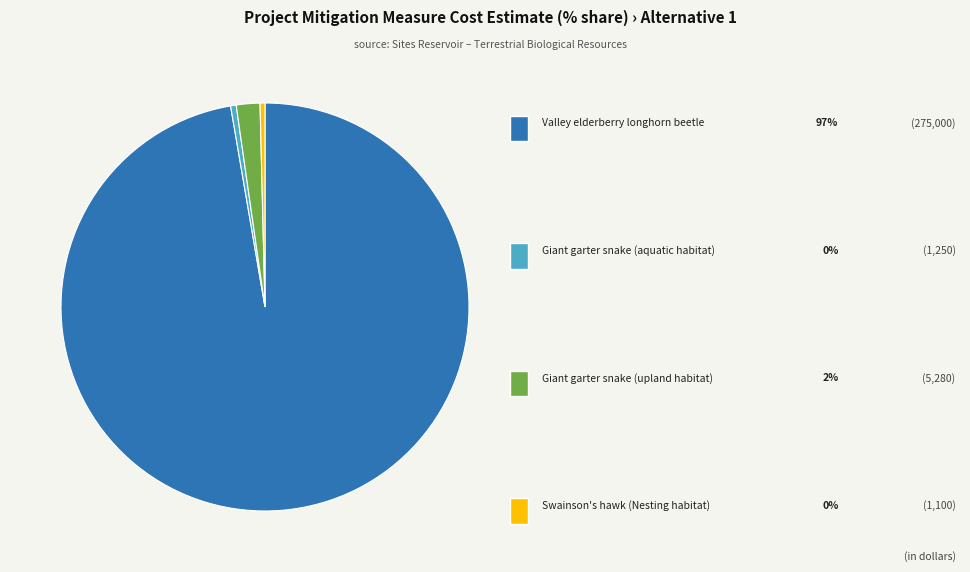

Is there any slice that represents more than half of the pie?

Yes